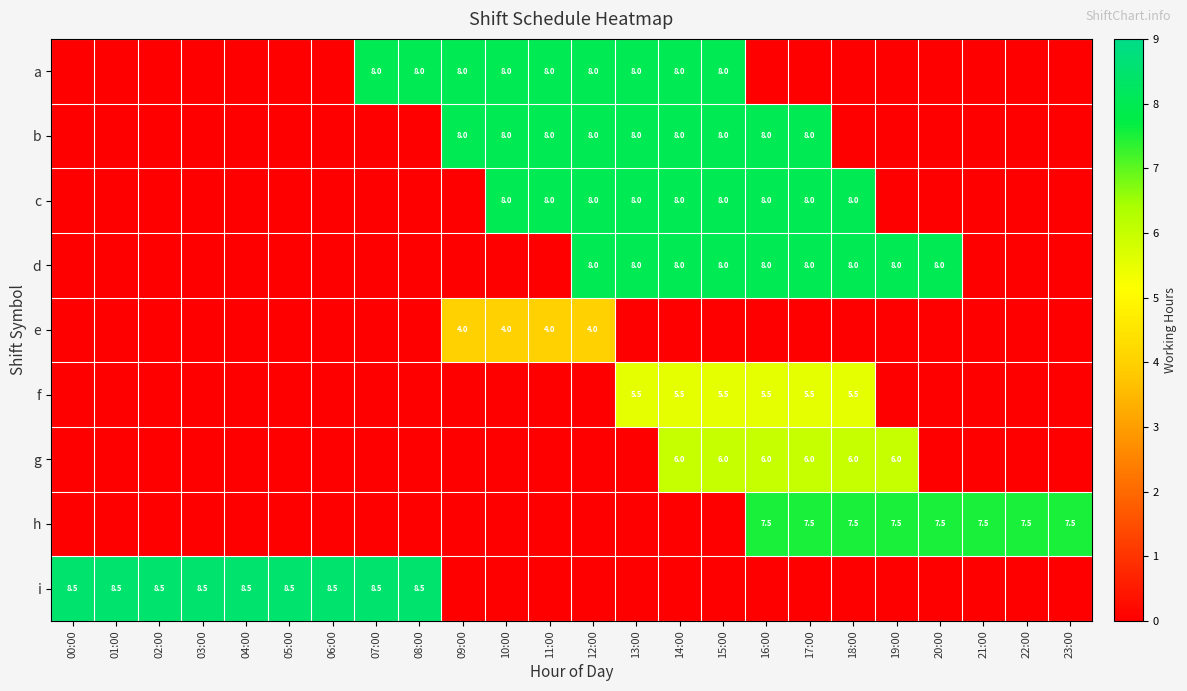

At which category is the sum across all series the highest?

14:00